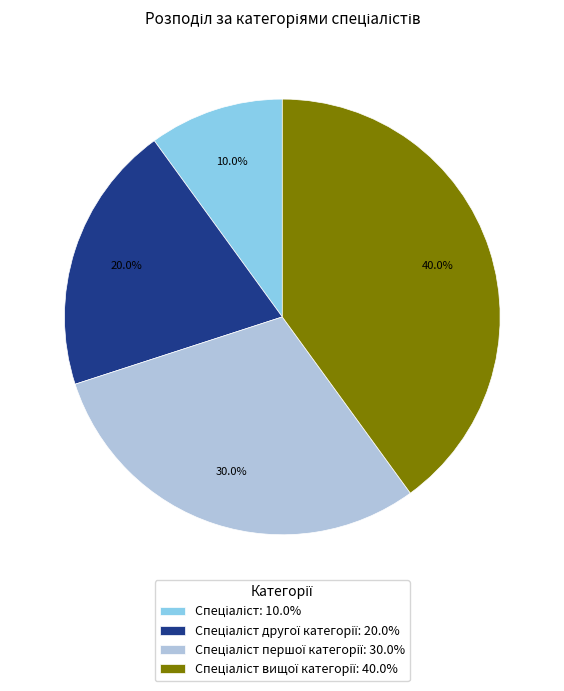

Is there a majority slice in this chart?

No